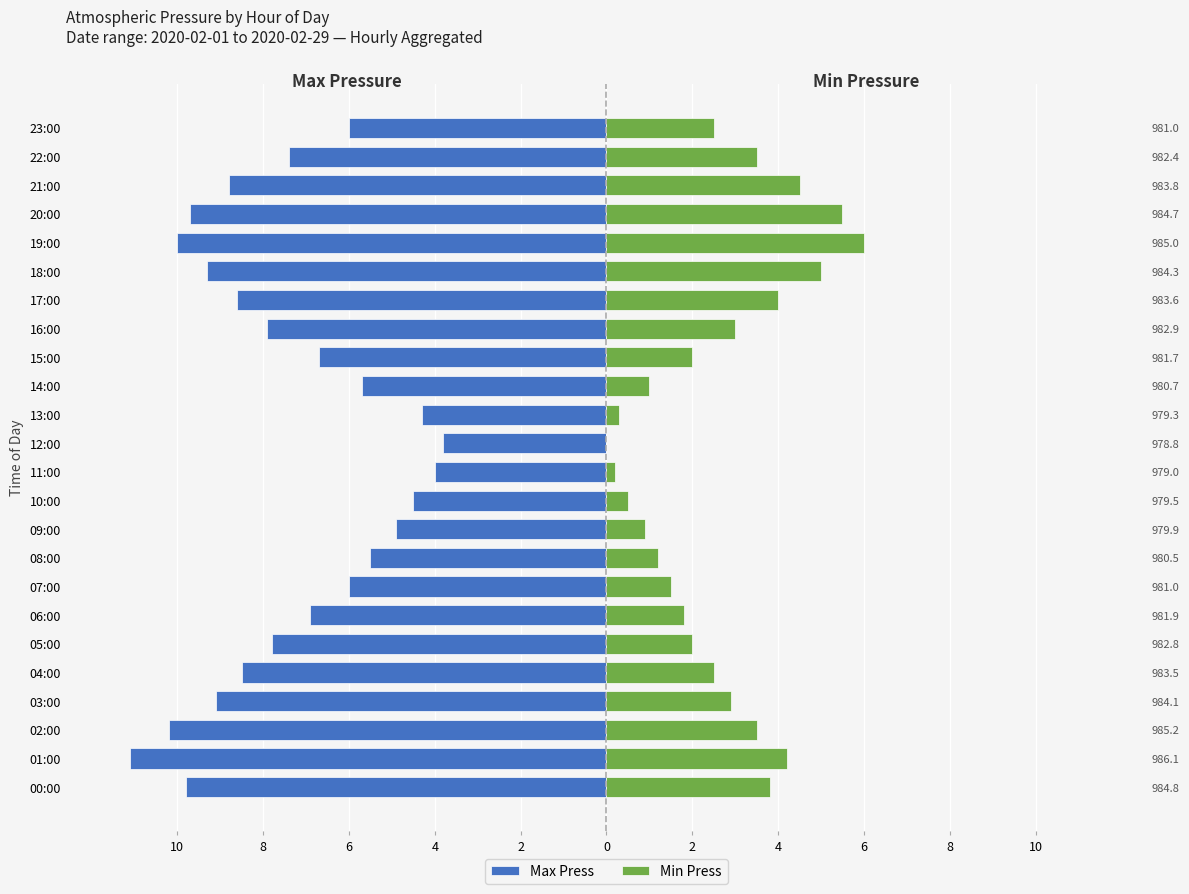

Reading left to right, transcribe all the data shown in this chart.

Max Press: -9.8	-11.1	-10.2	-9.1	-8.5	-7.8	-6.9	-6.0	-5.5	-4.9	-4.5	-4.0	-3.8	-4.3	-5.7	-6.7	-7.9	-8.6	-9.3	-10.0	-9.7	-8.8	-7.4	-6.0
Min Press: 3.8	4.2	3.5	2.9	2.5	2.0	1.8	1.5	1.2	0.9	0.5	0.2	0.0	0.3	1.0	2.0	3.0	4.0	5.0	6.0	5.5	4.5	3.5	2.5